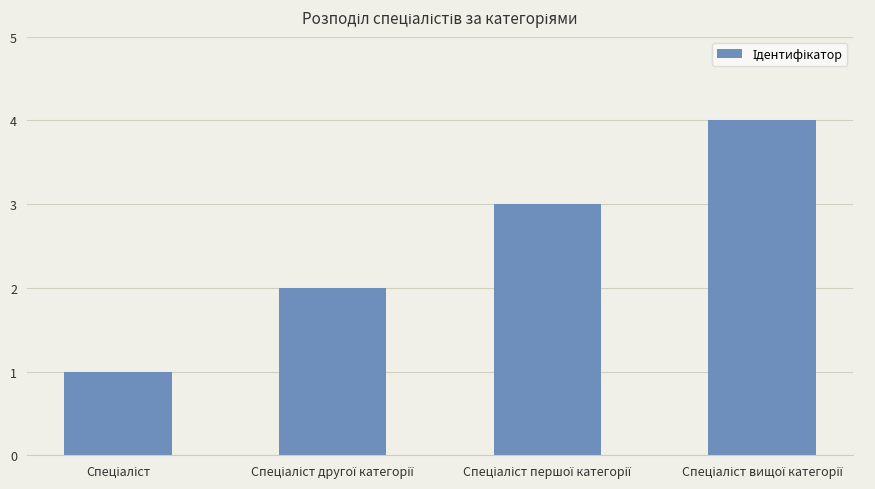

What is the sum of all values?

10